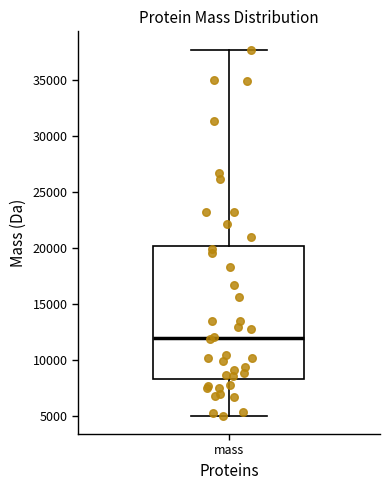

Read this box plot against the y-axis: the position of the median line, the range covered by the box, and the ends of both whiskers. The values are not printed on the chart, so give them approximately, as read against the axis.

median 12000, box 8500 to 20000, whiskers 5000 to 37500